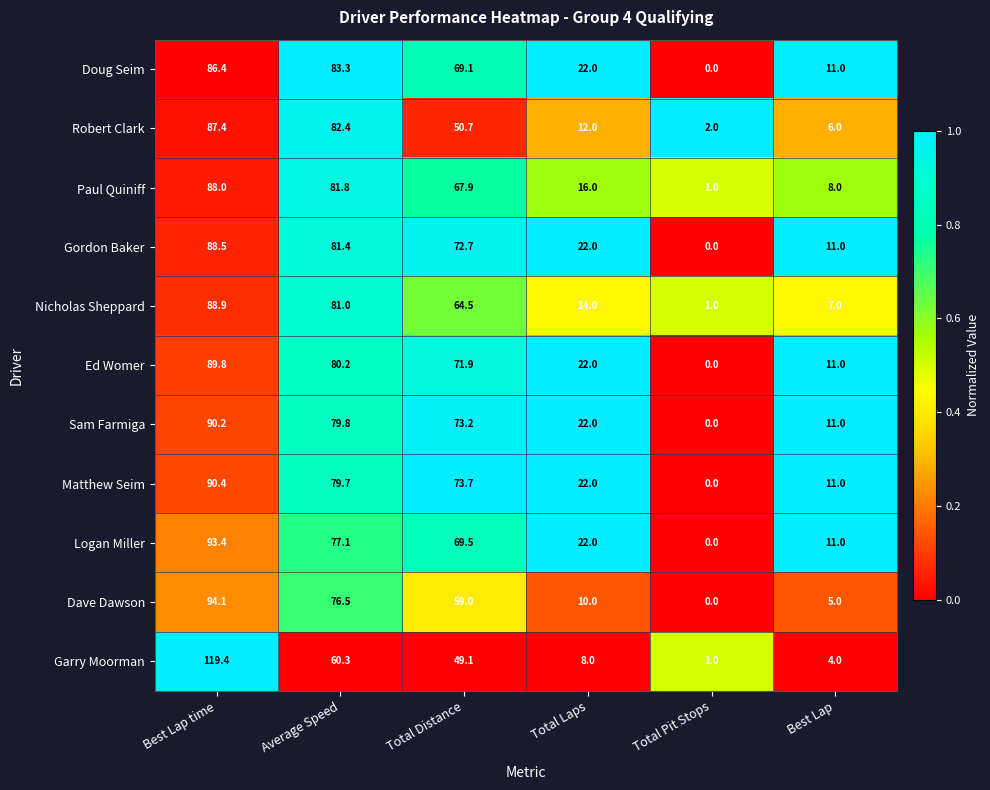

What is the average value of the Logan Miller series?

45.5